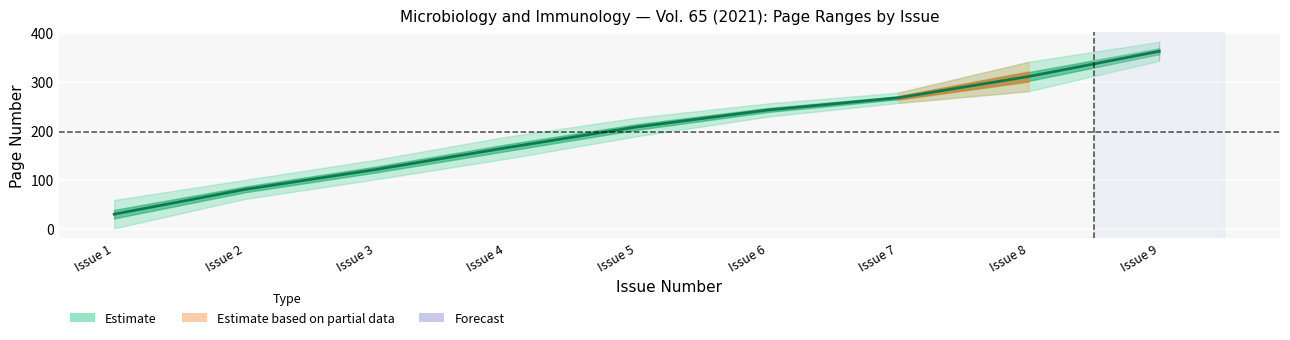

Which has a higher value, Issue 2 or Issue 4?

Issue 4